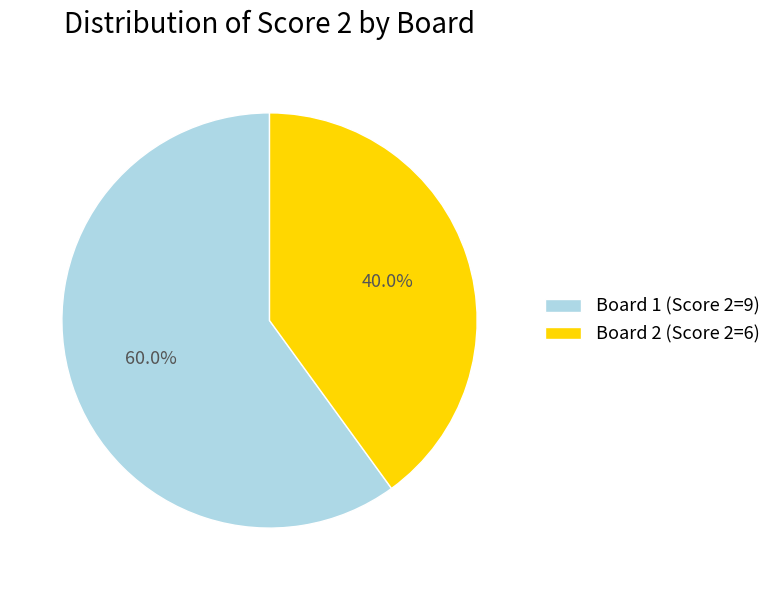

Rank the categories by value from highest to lowest.

Board 1 (Score 2=9), Board 2 (Score 2=6)